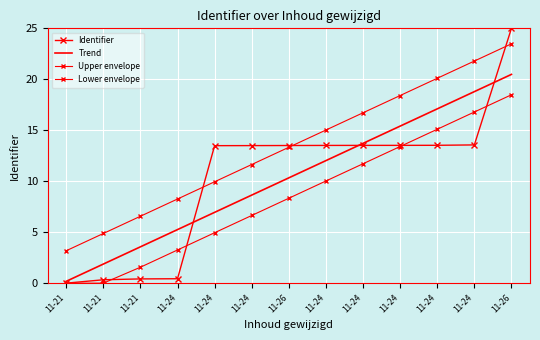

How many data points in Lower envelope are less than 8?

6